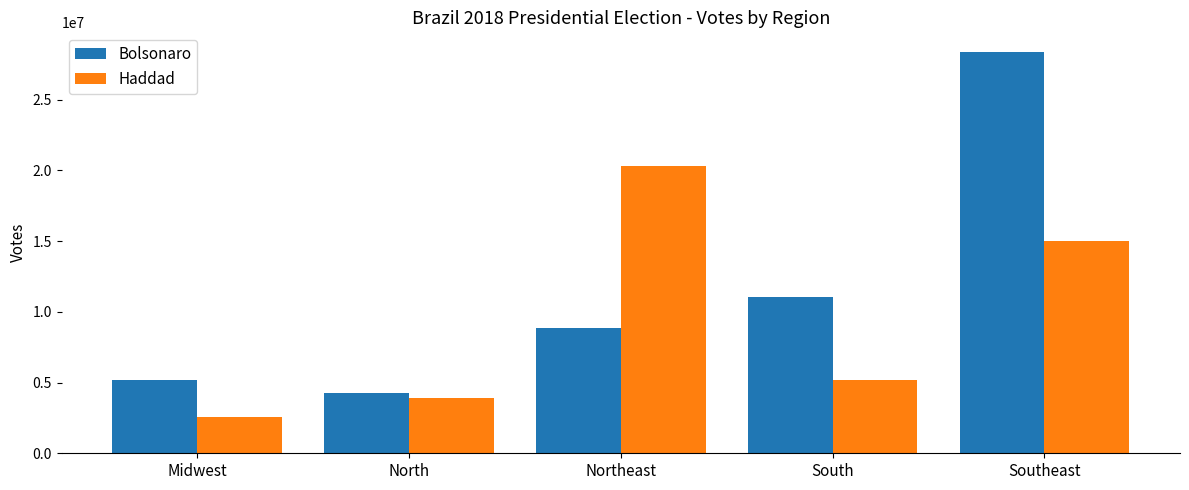

Which series has the widest spread of values?

Bolsonaro